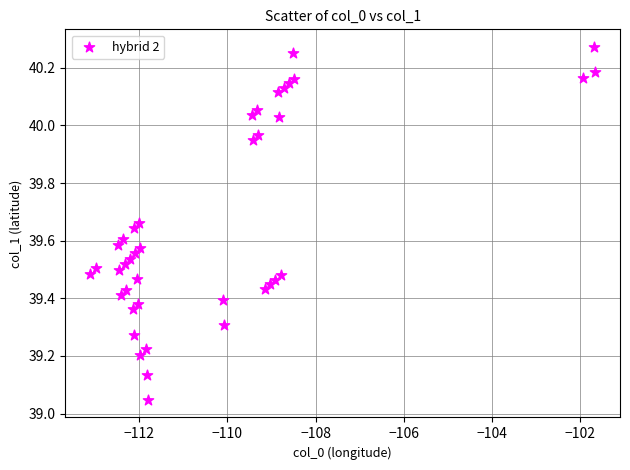

What is the range of X values (max minus min)?

11.5